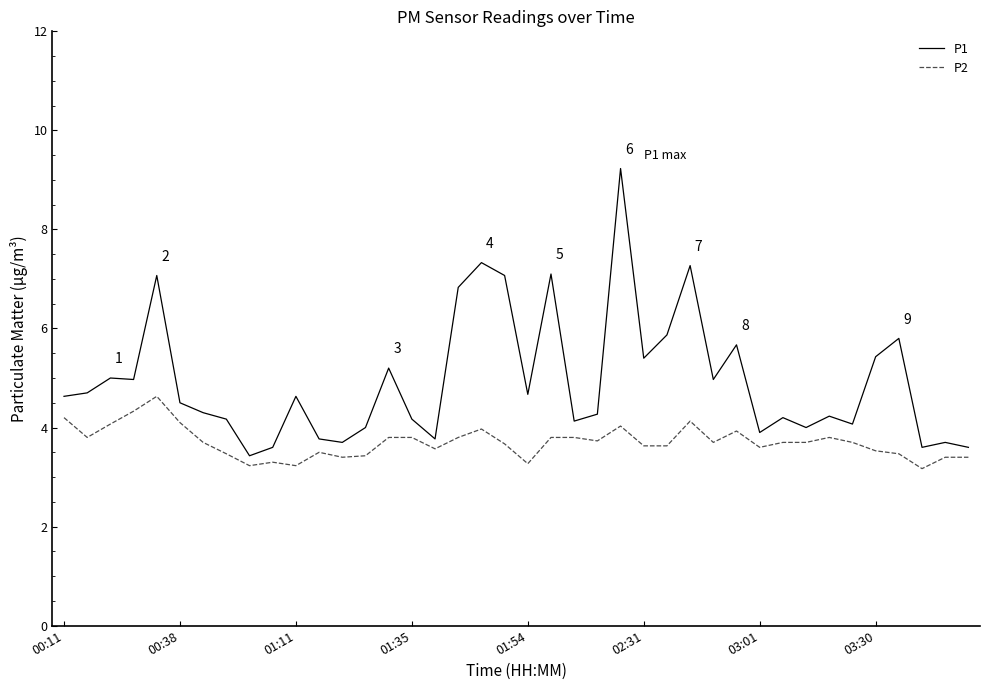

What is the minimum value shown in the chart?

3.2